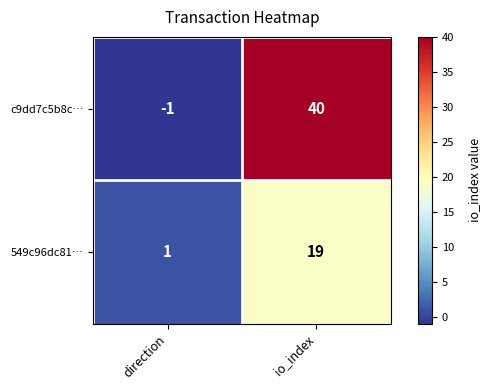

What is the spread (max minus min) of values at io_index?

21